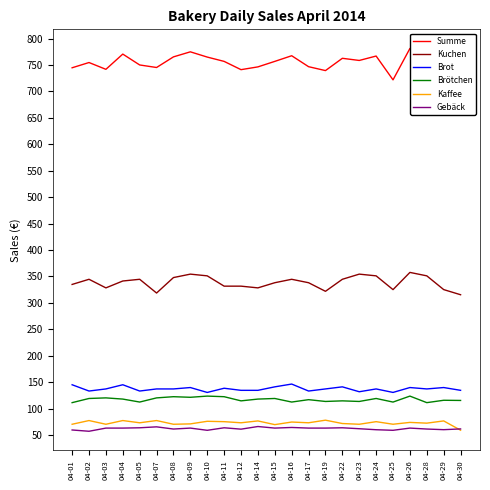

What is the sum of all Brot values?

3297.7